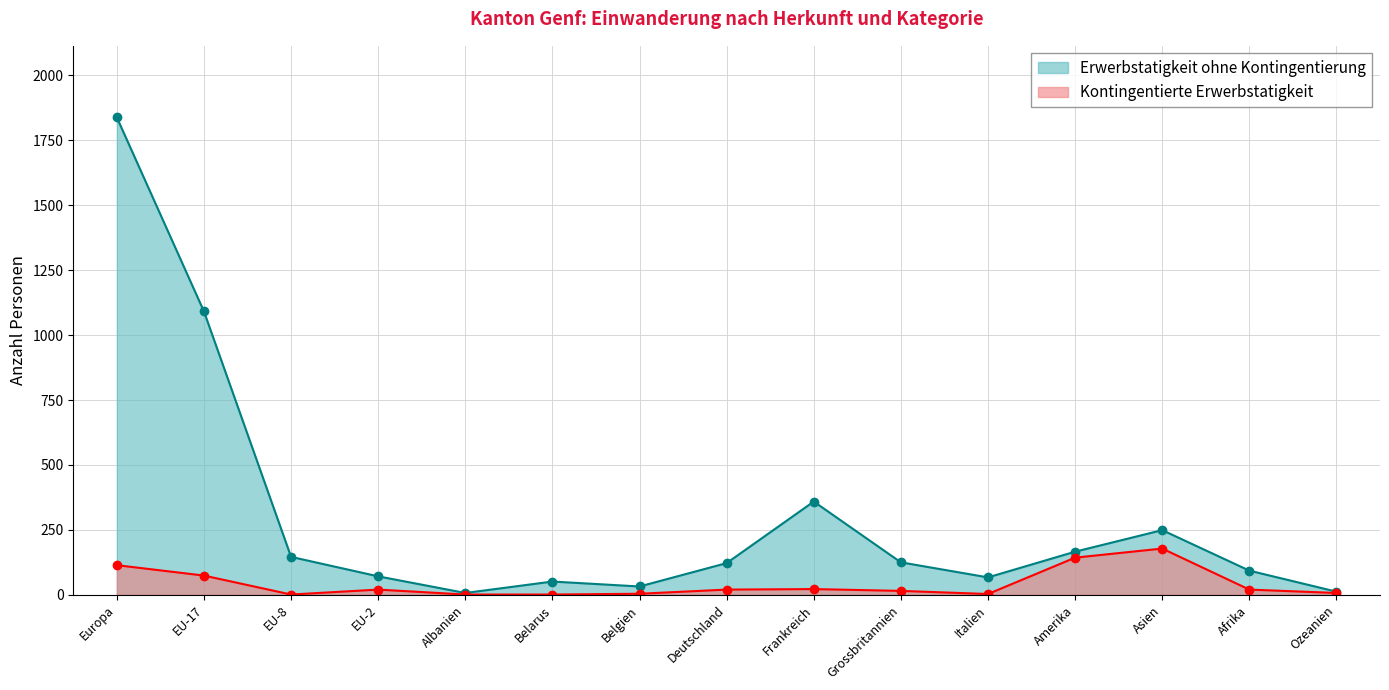

What are all the series names shown in the legend?

Erwerbstatigkeit ohne Kontingentierung, Kontingentierte Erwerbstatigkeit